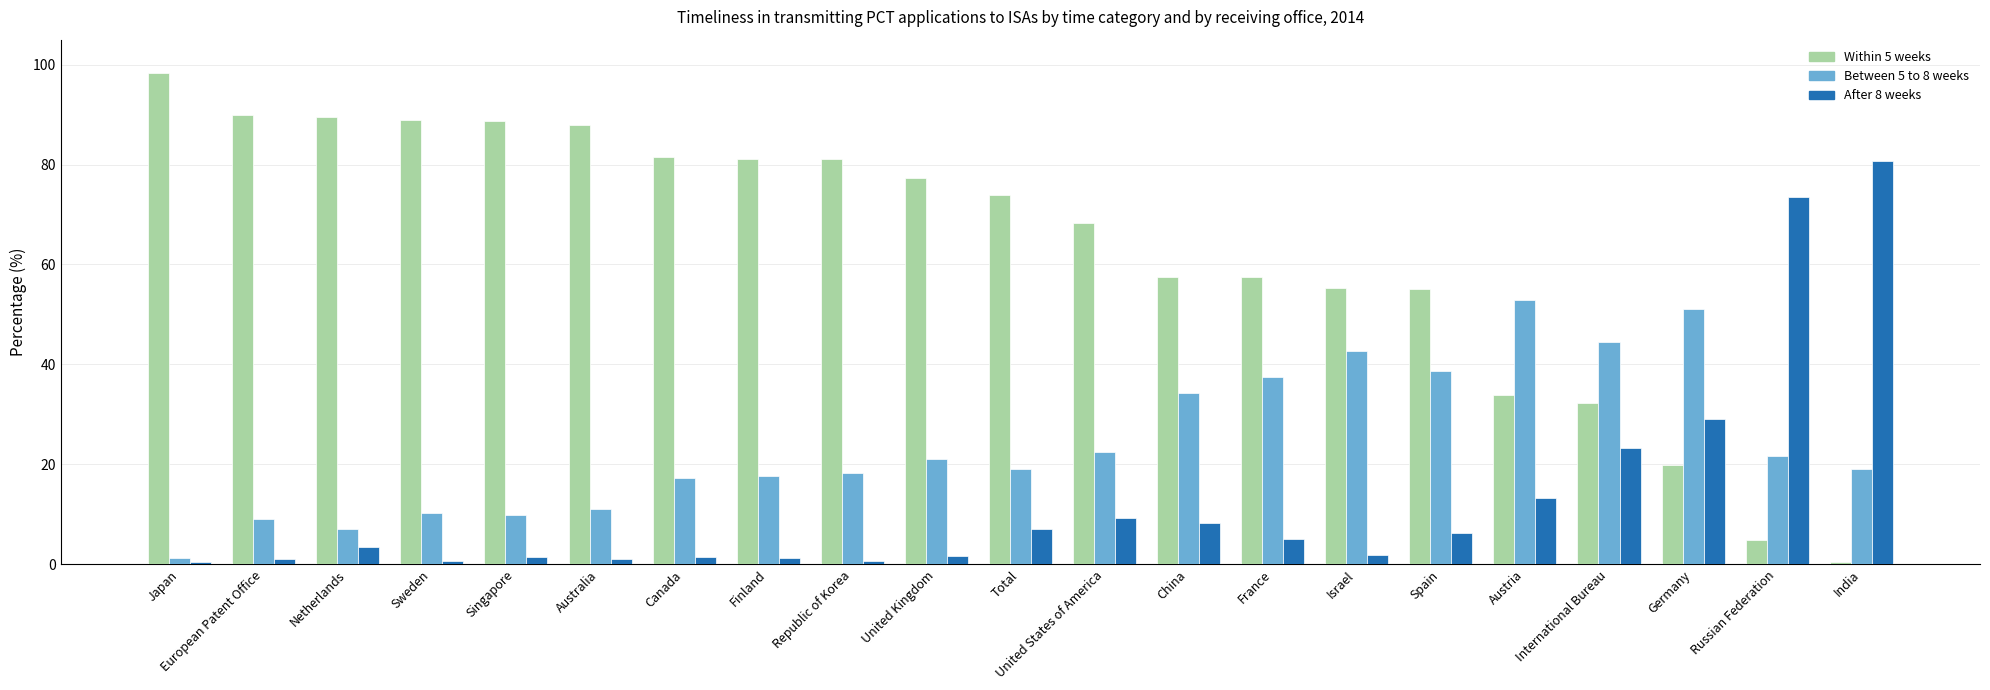

Is the value of Within 5 weeks at Germany greater than the value of After 8 weeks at International Bureau?

No